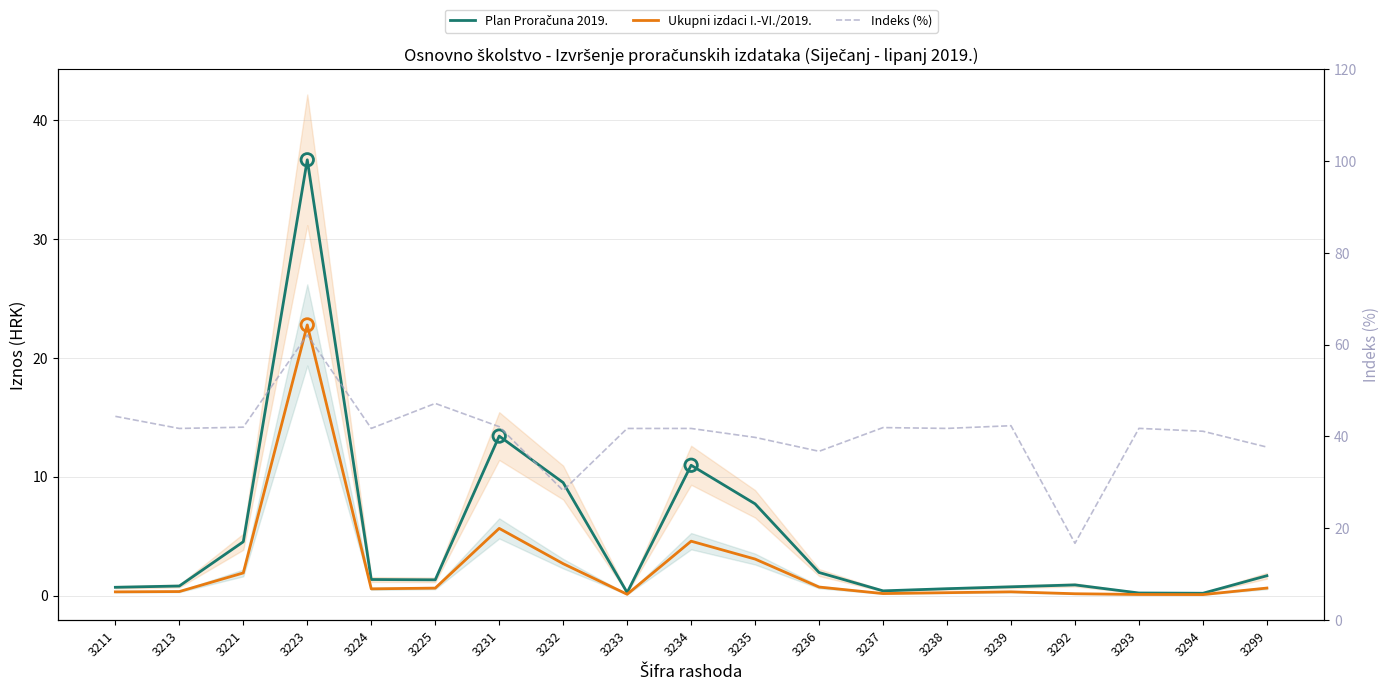

At which category is the sum across all series the highest?

3223